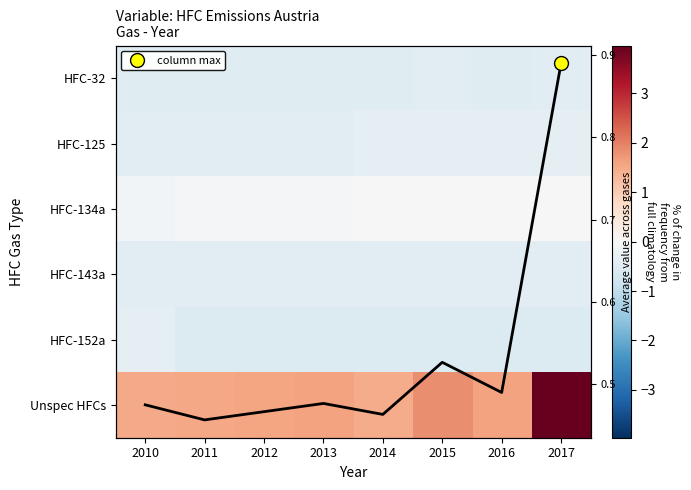

What is the difference between the Unspec HFCs values at 2011 and 2015?

0.3